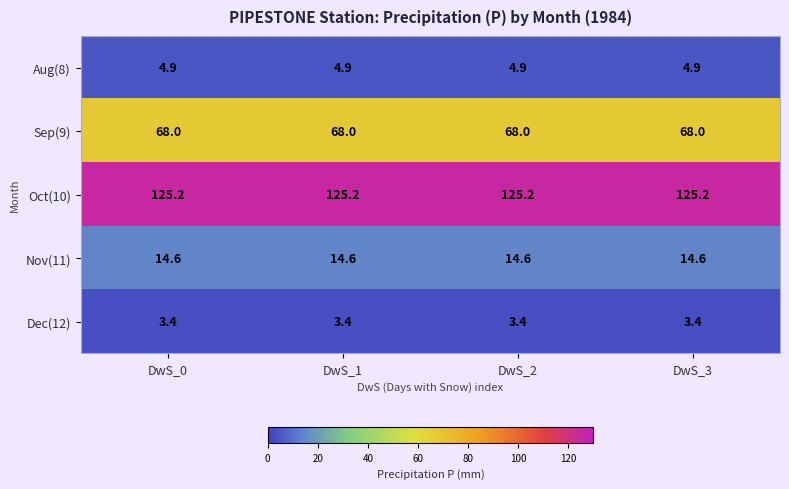

What is the spread (max minus min) of values at DwS_2?

121.8